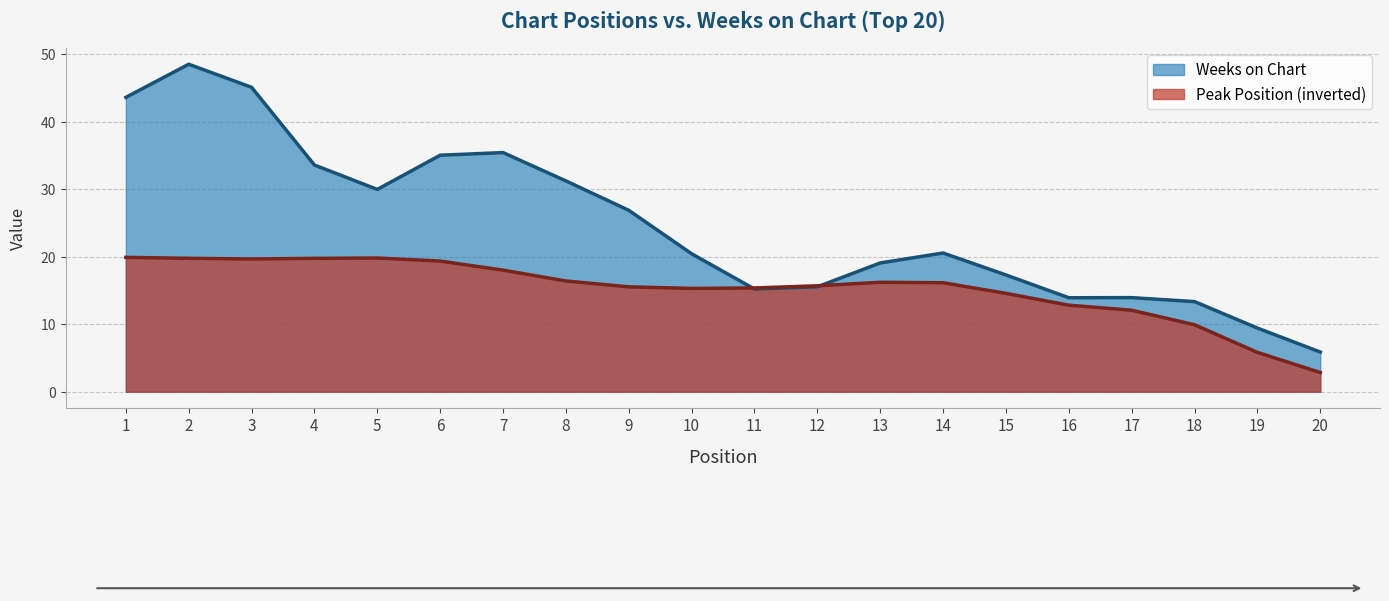

The value of Weeks on Chart at 11 is 6.8. True or false?

False